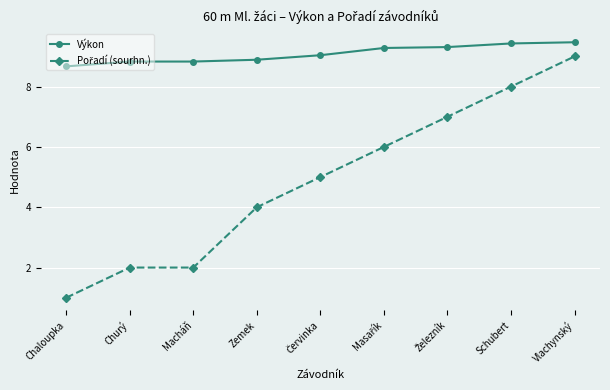

What position from the right is Schubert?

2